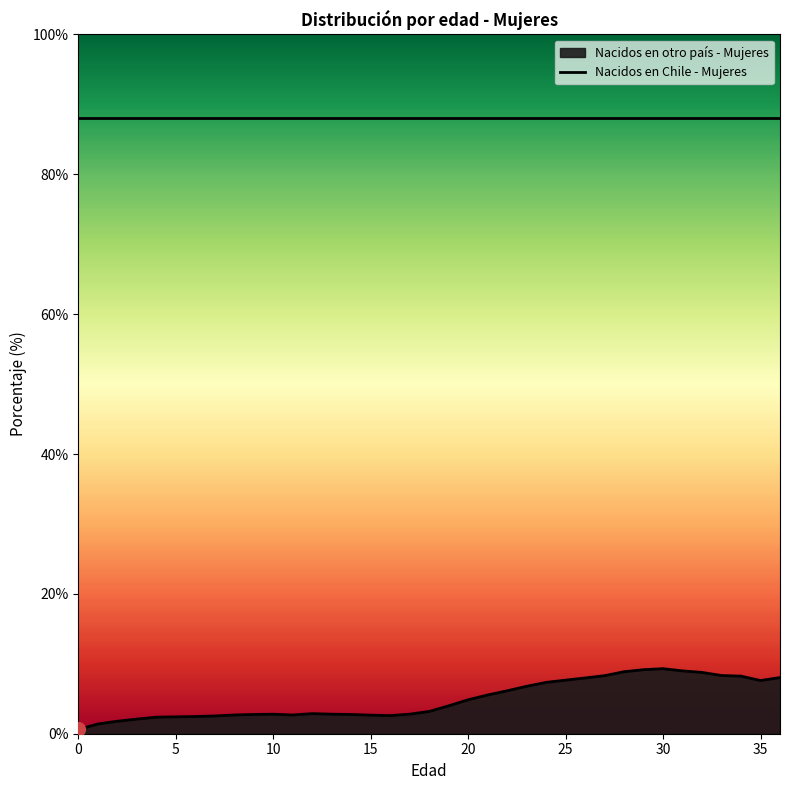

Rank the categories by value from highest to lowest.

30, 29, 31, 28, 32, 33, 27, 34, 36, 26, 25, 35, 24, 23, 22, 21, 20, 19, 18, 12, 17, 13, 10, 9, 14, 8, 11, 15, 16, 7, 6, 5, 4, 3, 2, 1, 0